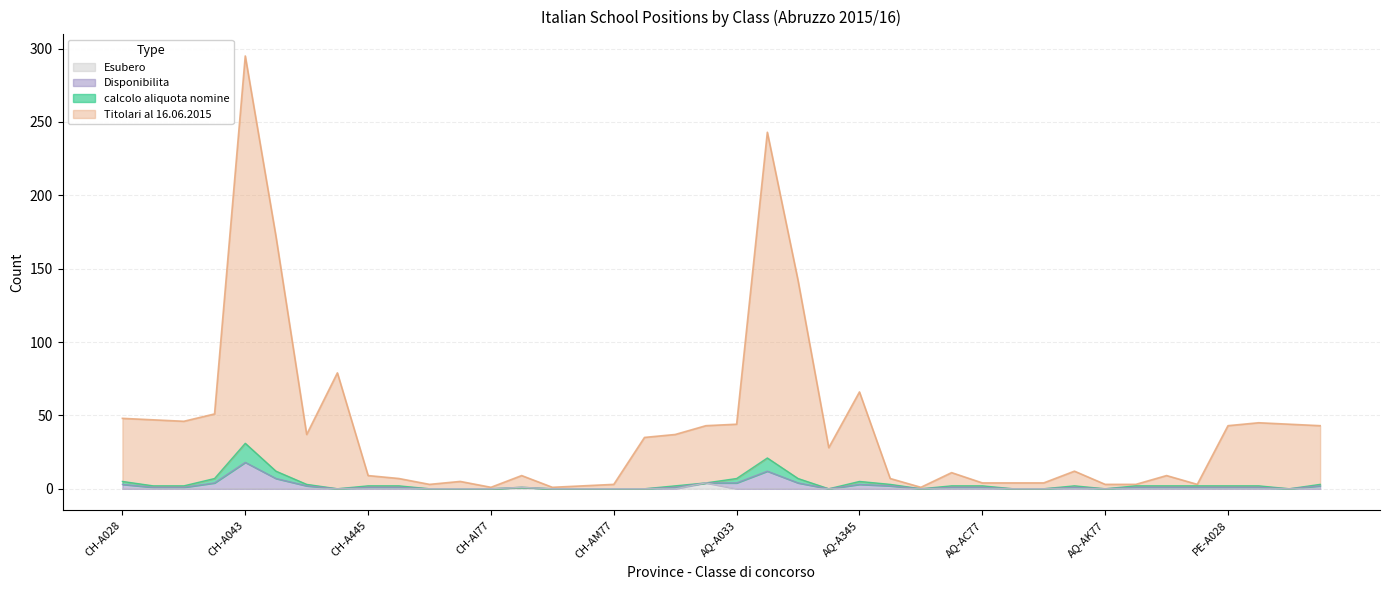

Reading left to right, list all the values displayed in this chart.

calcolo aliquota nomine: 5	2	2	7	31	12	3	0	2	2	0	0	0	1	0	0	0	0	2	4	7	21	7	0	5	3	0	2	2	0	0	2	0	2	2	2	2	2	0	3
Titolari al 16.06.2015: 48	47	46	51	295	172	37	79	9	7	3	5	1	9	1	2	3	35	37	43	44	243	142	28	66	7	1	11	4	4	4	12	3	3	9	3	43	45	44	43
Disponibilita: 3	1	1	4	18	7	2	0	1	1	0	0	0	1	0	0	0	0	1	4	4	12	4	0	3	2	0	1	1	0	0	1	0	1	1	1	1	1	0	2
Esubero: 0	0	0	0	0	0	0	0	0	0	0	0	0	1	0	0	0	0	0	4	0	0	0	0	0	0	0	0	0	0	0	0	0	0	0	0	0	0	0	0